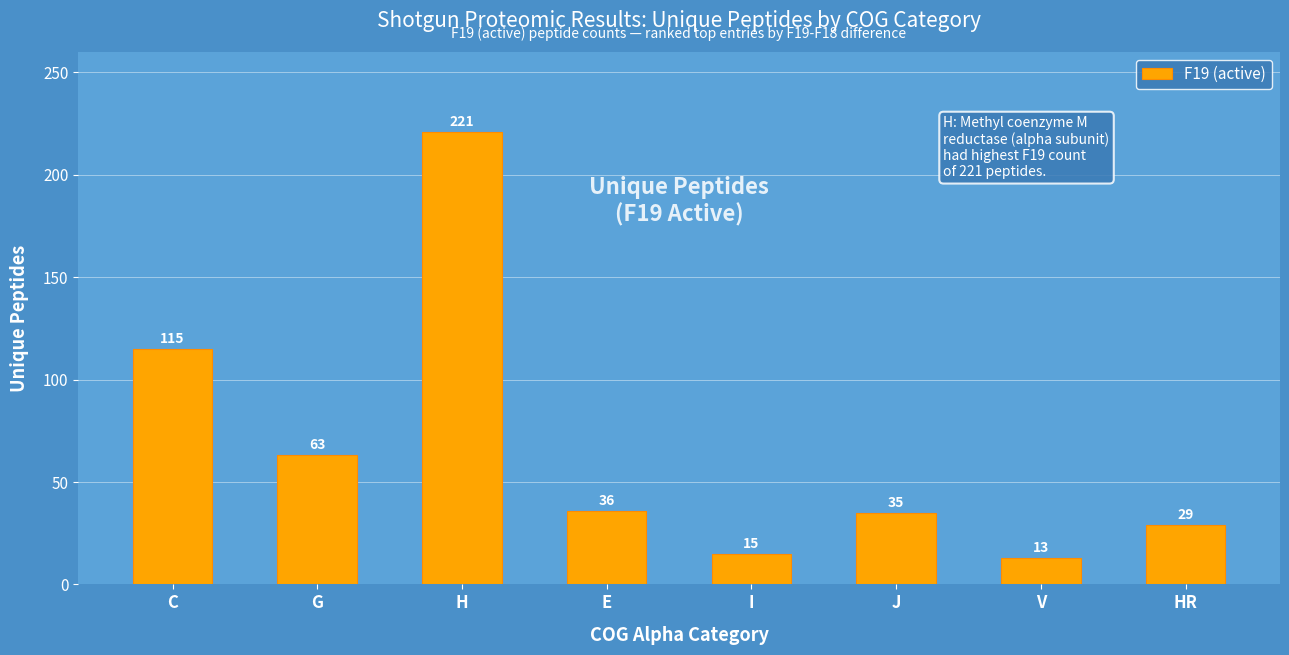

What position from the left is E?

4